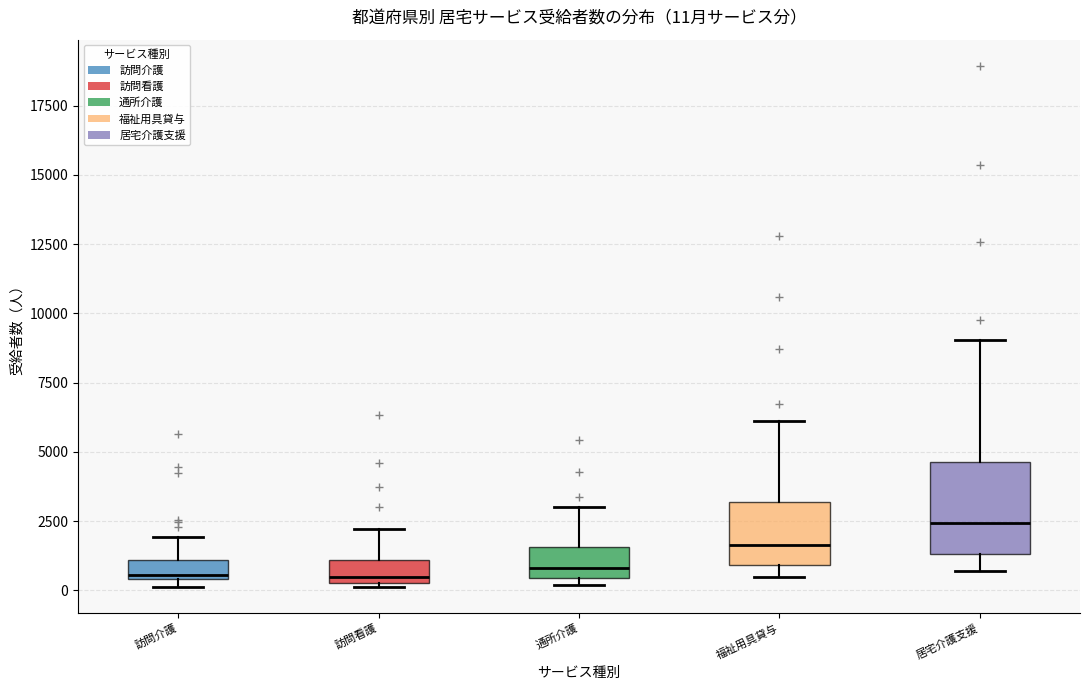

Comparing the boxes themselves (not the whiskers), which one is the tallest?

居宅介護支援